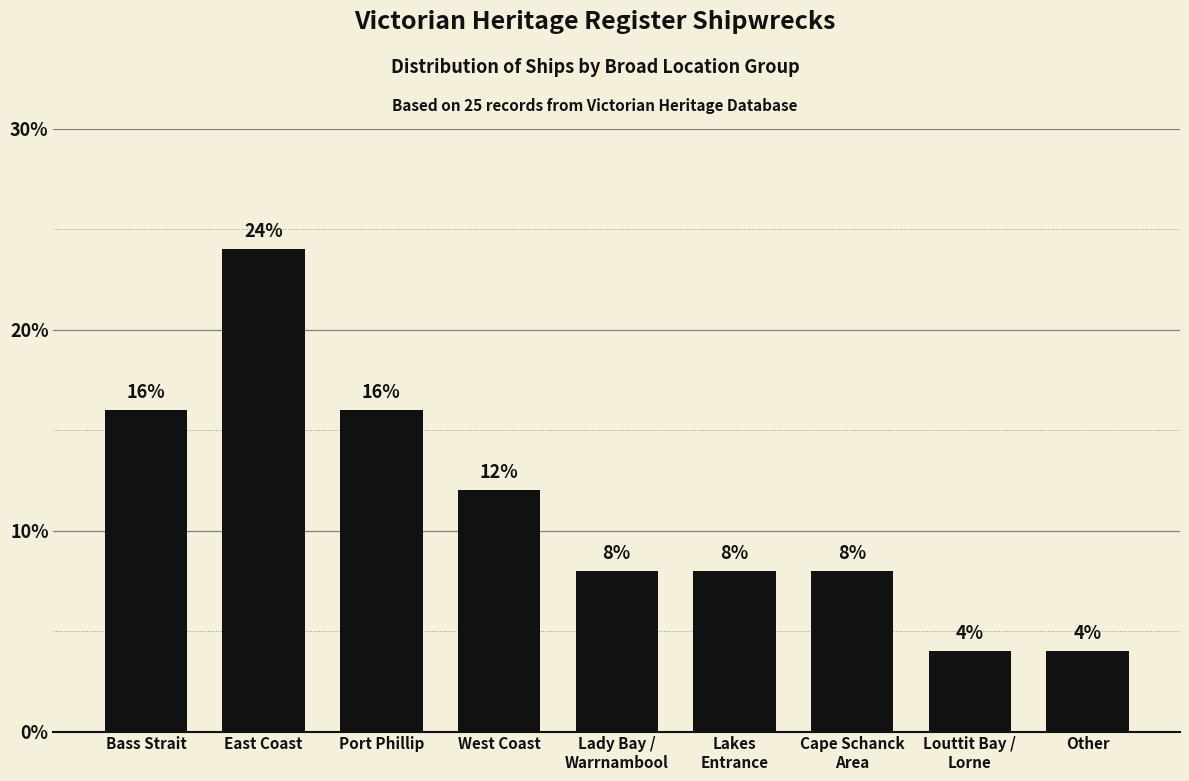

What is the sum of all values?

100